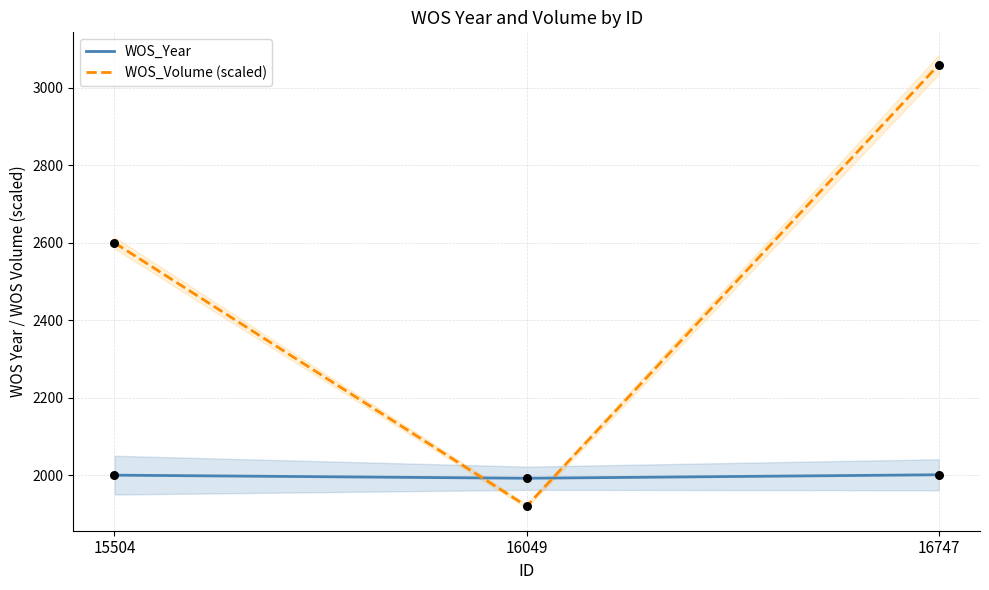

At which category is the sum across all series the highest?

16747